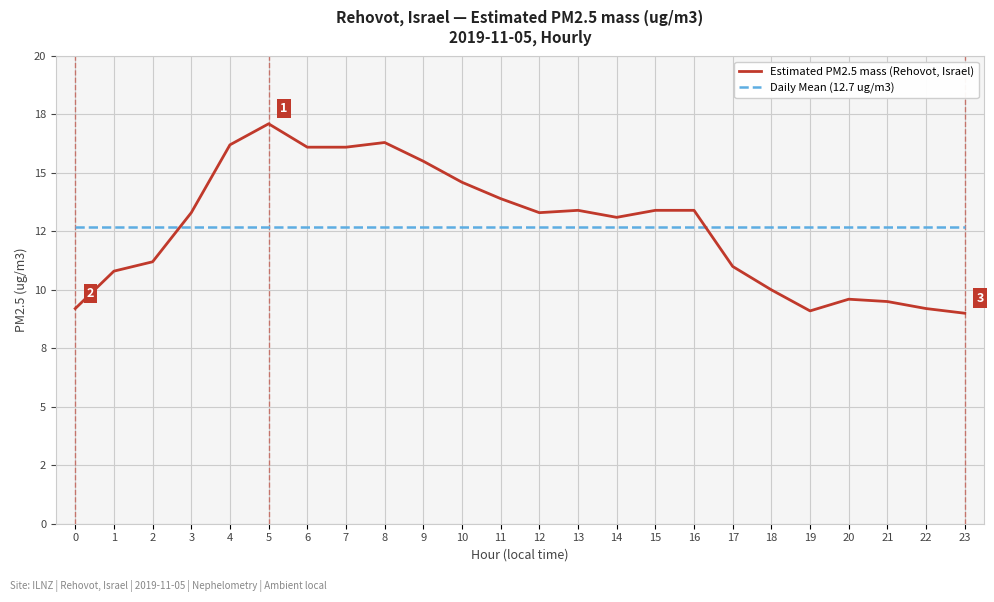

The value of Daily Mean (12.7 ug/m3) at 14 is 18.8. True or false?

False